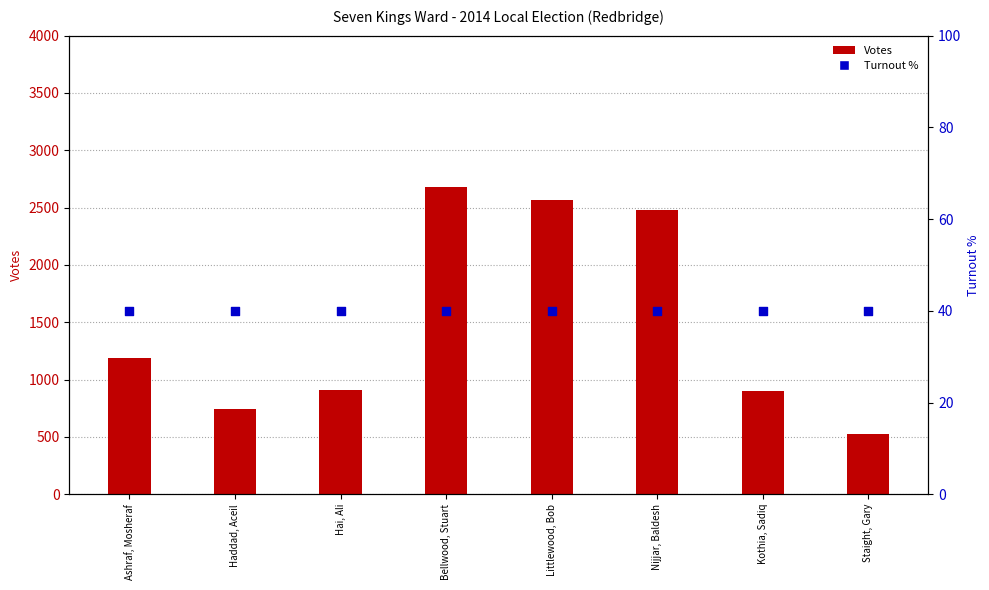

Which series contains the lowest Y value?

Turnout %